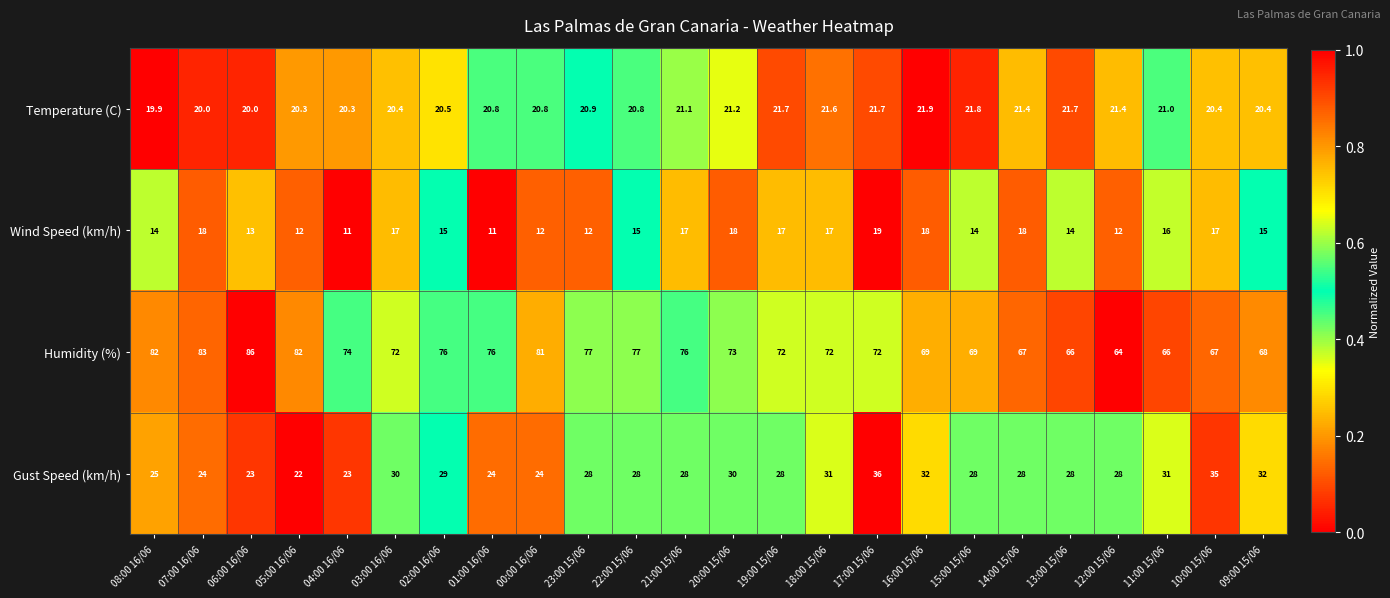

Which label corresponds to the largest value in the chart?

06:00 16/06